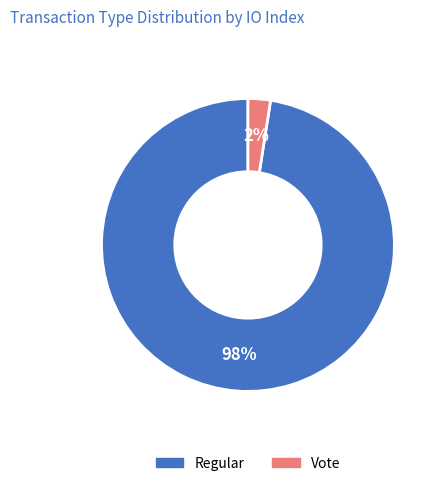

Is there a majority slice in this chart?

Yes